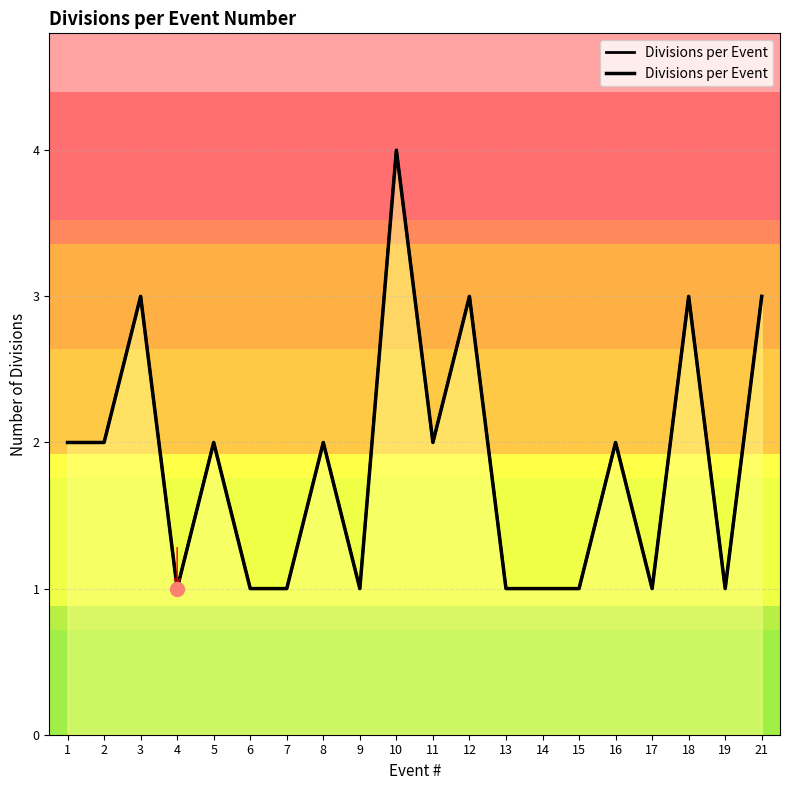

Which category has the lowest value across all series?

4